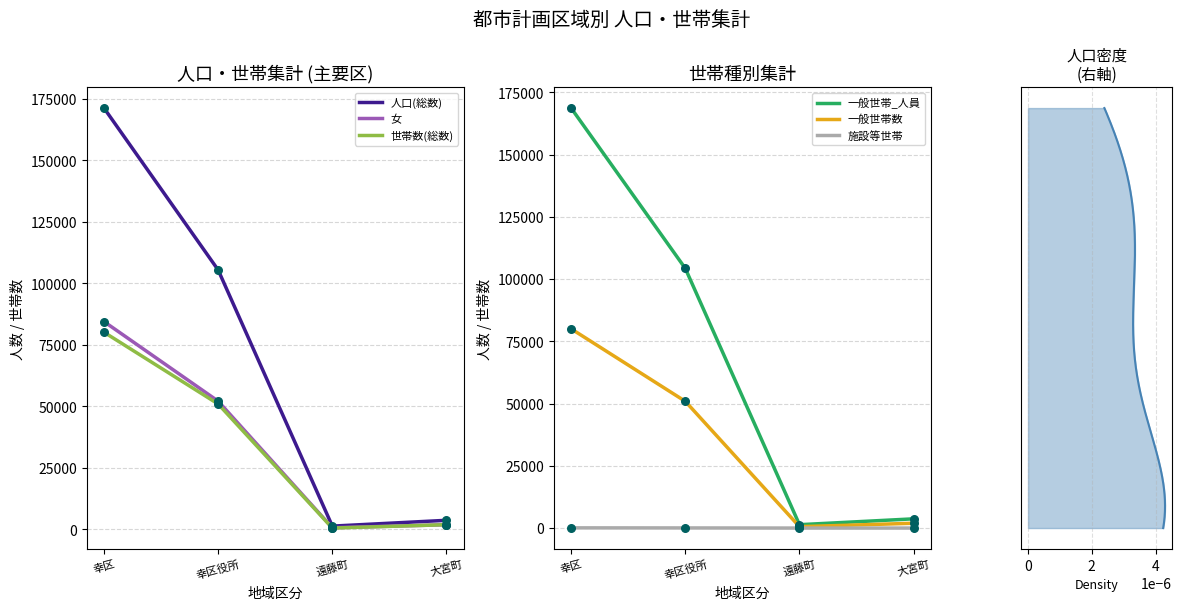

Which series contains the highest Y value?

人口(総数)